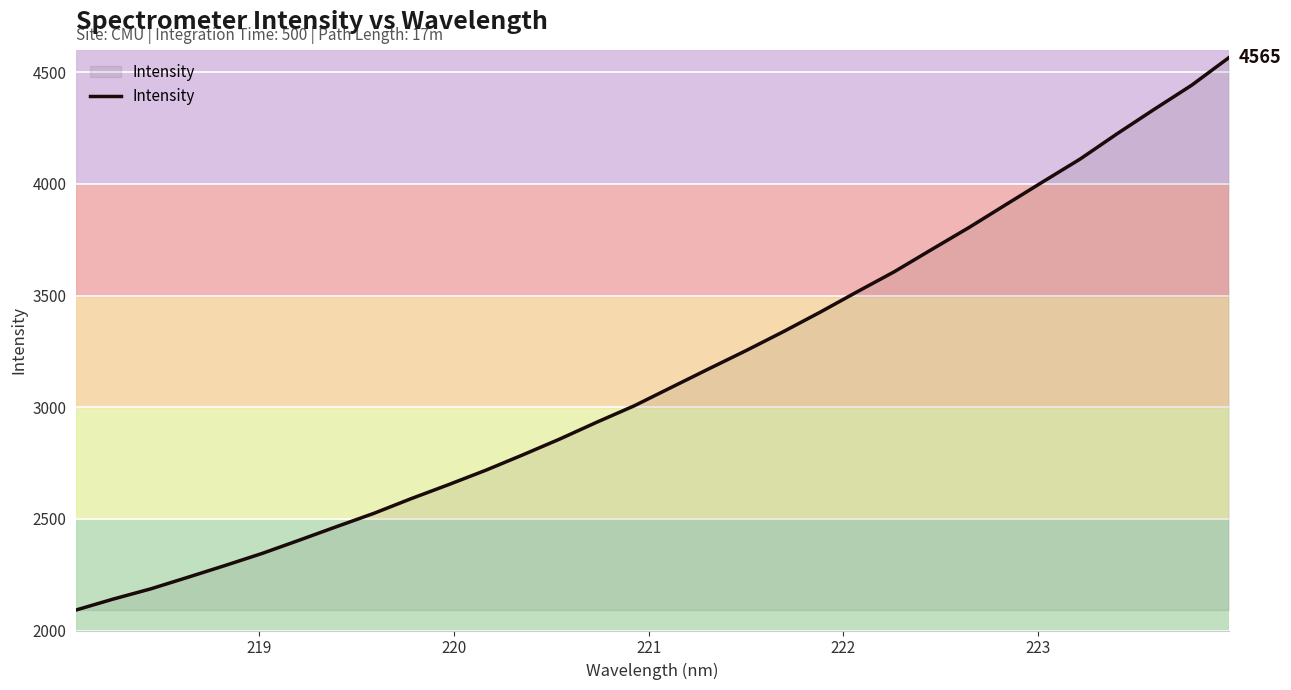

What is the greatest value displayed?

4564.5